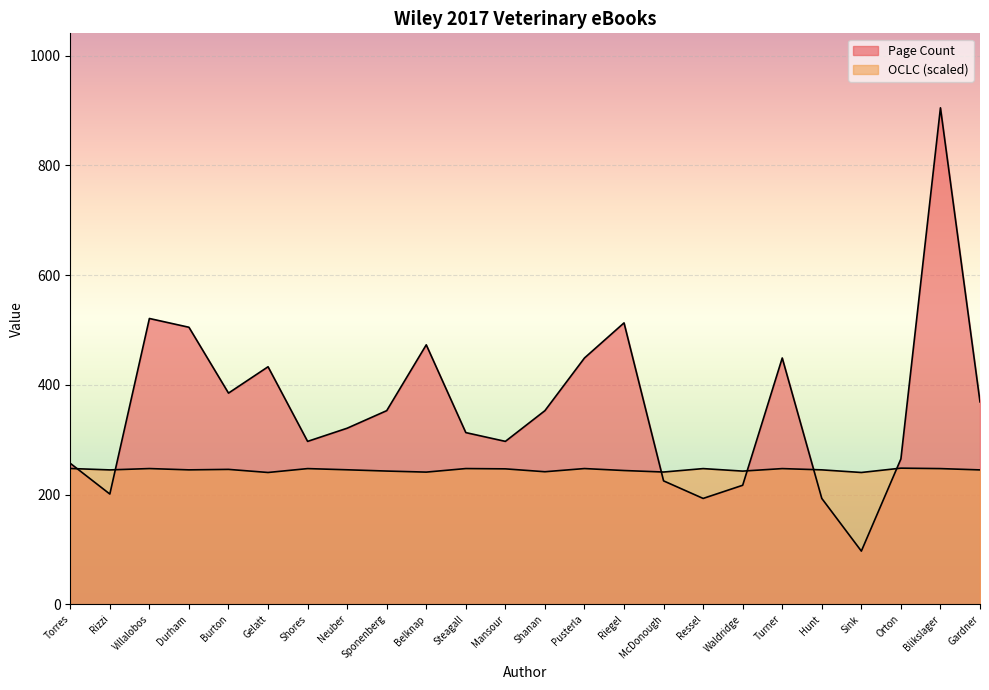

What is the difference between the OCLC values at Gardner and Orton?

3.2